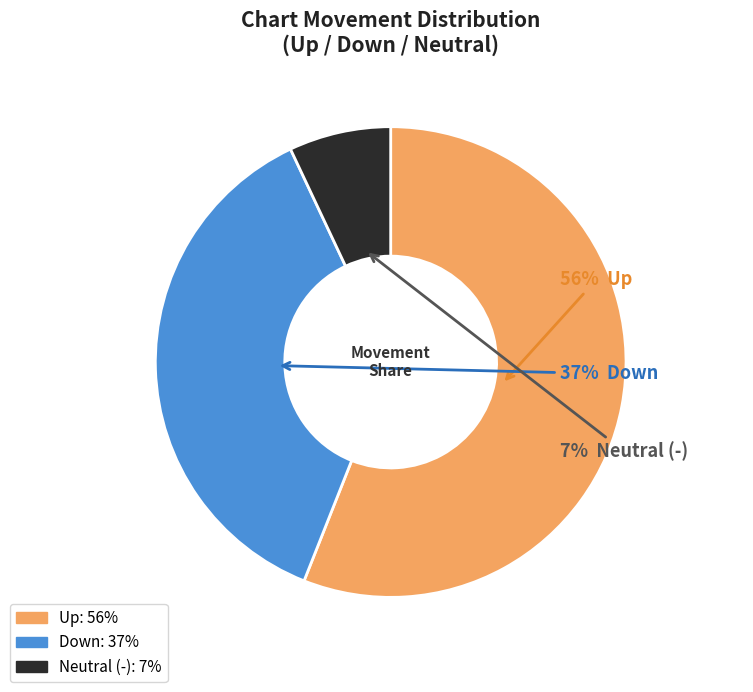

To the nearest percent, what is the difference between the largest and smallest slice percentages?

49%